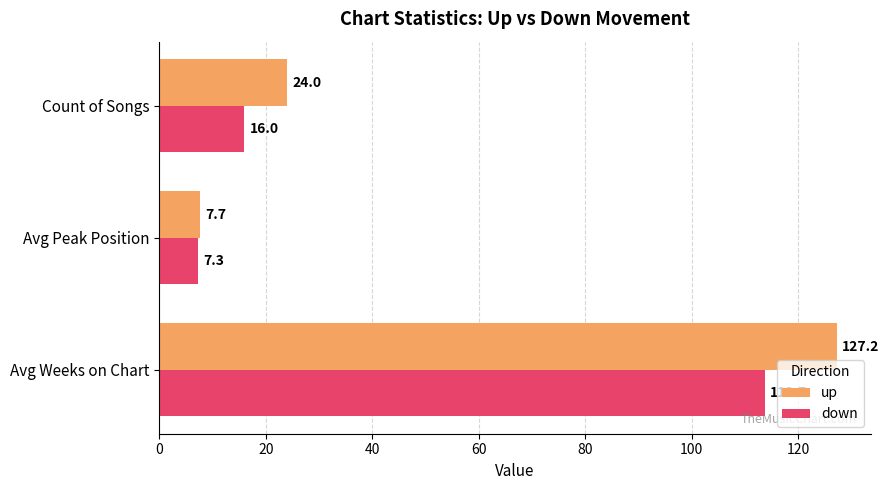

List the series in order of their peak value, lowest first.

down, up